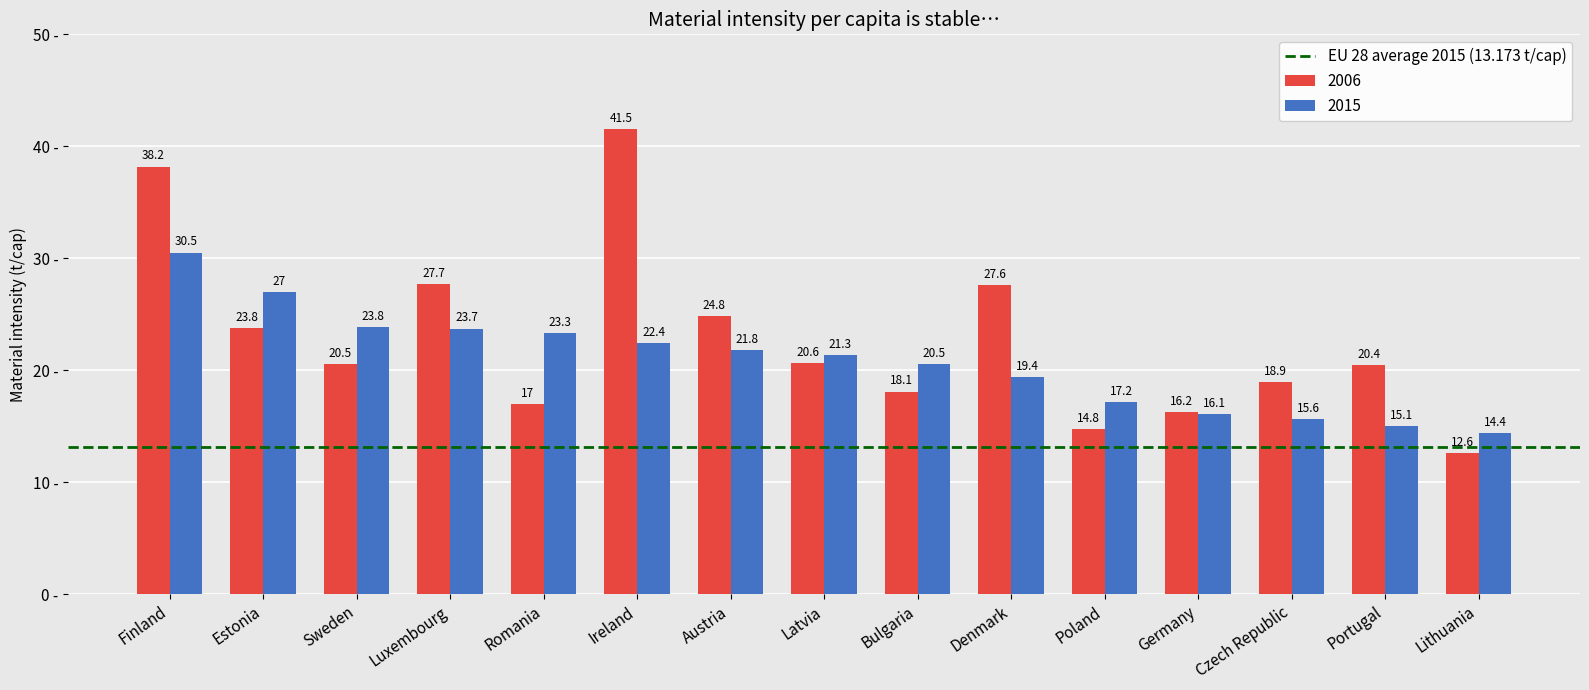

What is the difference between the maximum and minimum values in the 2015 series?

16.1